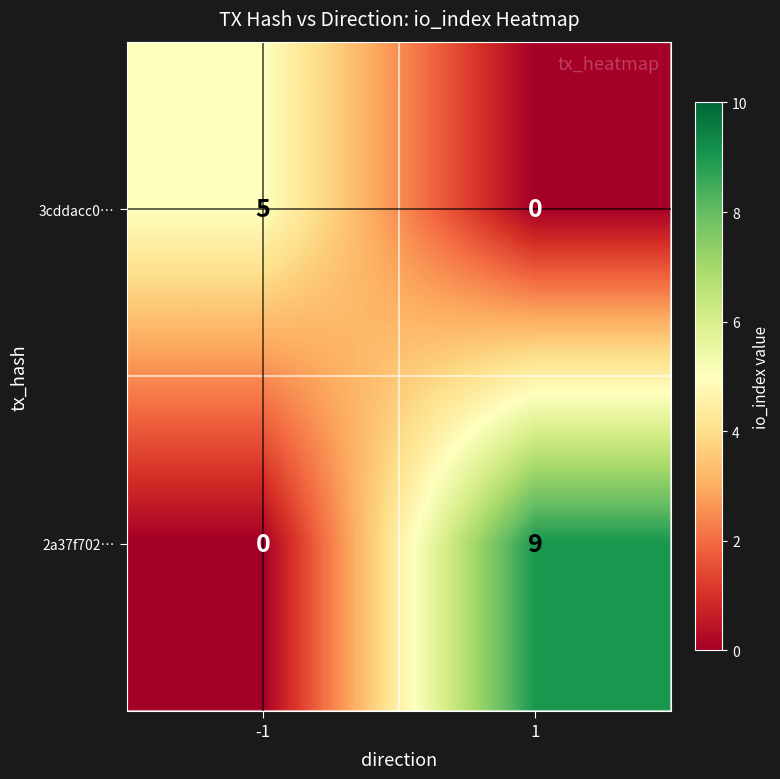

At how many categories does at least one series exceed 4?

2